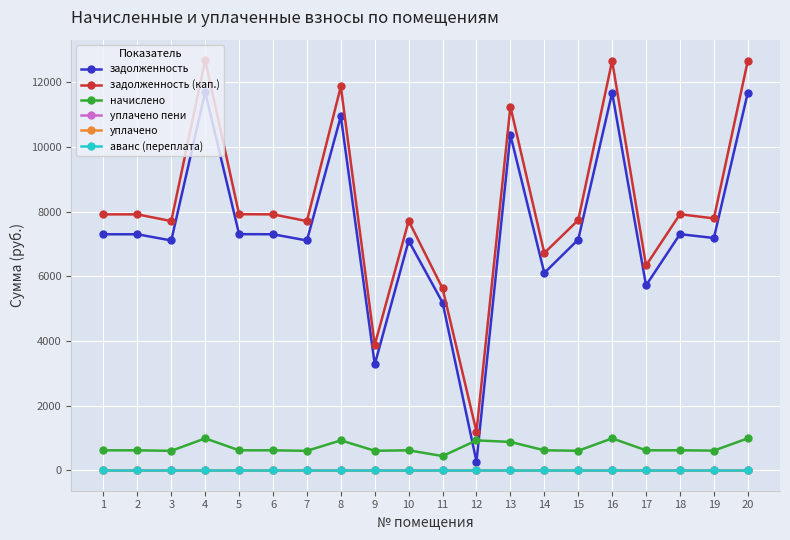

Reading left to right, transcribe all the data shown in this chart.

задолженность: 7296.0	7296.0	7104.0	11694.7	7299.8	7296.0	7104.0	10944.0	3272.8	7096.0	5184.0	268.1	10368.0	6099.8	7132.8	11673.6	5715.2	7299.8	7180.8	11673.6
задолженность (кап.): 7911.6	7911.6	7703.4	12679.7	7915.8	7911.6	7703.4	11867.4	3874.6	7711.6	5621.4	1191.5	11242.8	6715.8	7734.6	12658.6	6330.8	7915.8	7786.7	12658.6
начислено: 615.6	615.6	599.4	985.0	615.9	615.6	599.4	923.4	601.8	615.6	437.4	923.4	874.8	615.9	601.8	985.0	615.6	615.9	605.9	985.0
уплачено пени: 0.0	0.0	0.0	0.0	0.0	0.0	0.0	0.0	0.0	0.0	0.0	0.0	0.0	0.0	0.0	0.0	0.0	0.0	0.0	0.0
уплачено: 0.0	0.0	0.0	0.0	0.0	0.0	0.0	0.0	0.0	0.0	0.0	0.0	0.0	0.0	0.0	0.0	0.0	0.0	0.0	0.0
аванс (переплата): 0.0	0.0	0.0	0.0	0.0	0.0	0.0	0.0	0.0	0.0	0.0	0.0	0.0	0.0	0.0	0.0	0.0	0.0	0.0	0.0